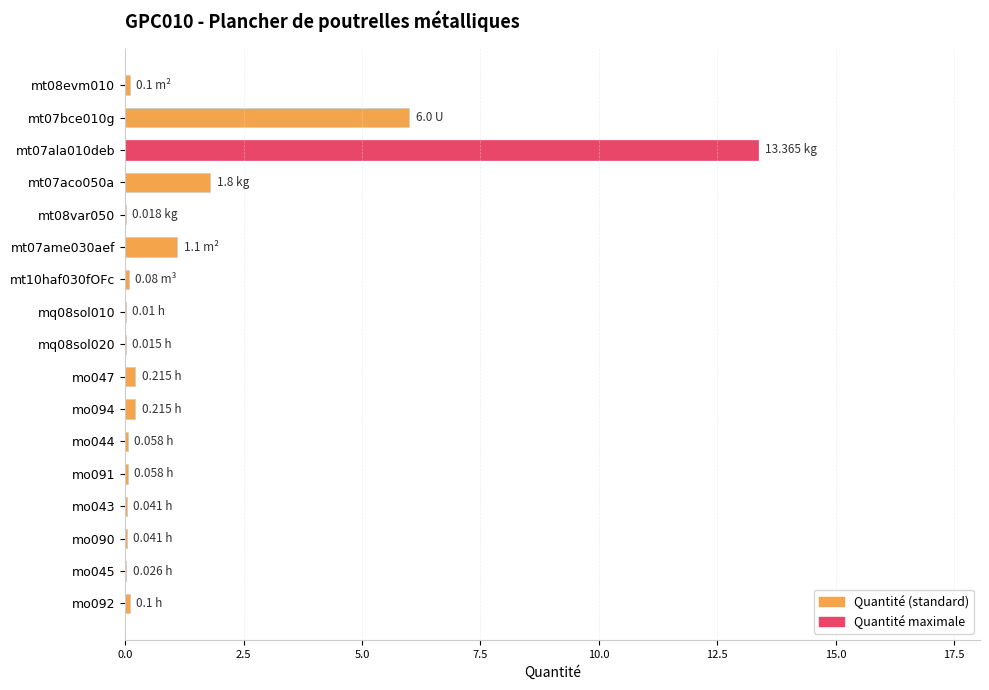

What is the average value?

1.4